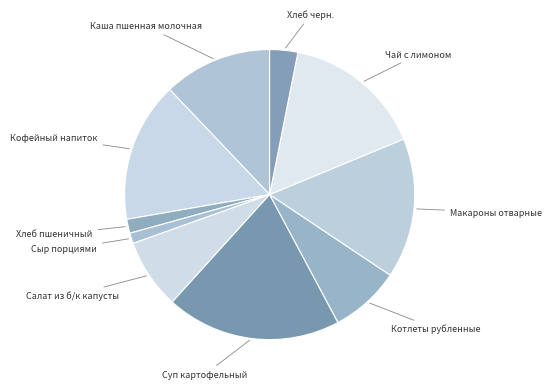

Approximately how many times larger is the value at Макароны отварные compared to Хлеб черн.?

5.0